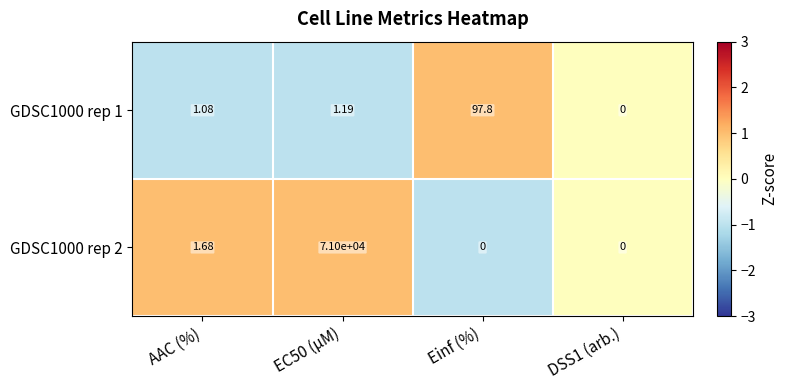

Where is GDSC1000 rep 2 nearest to the value 35500?

AAC (%)